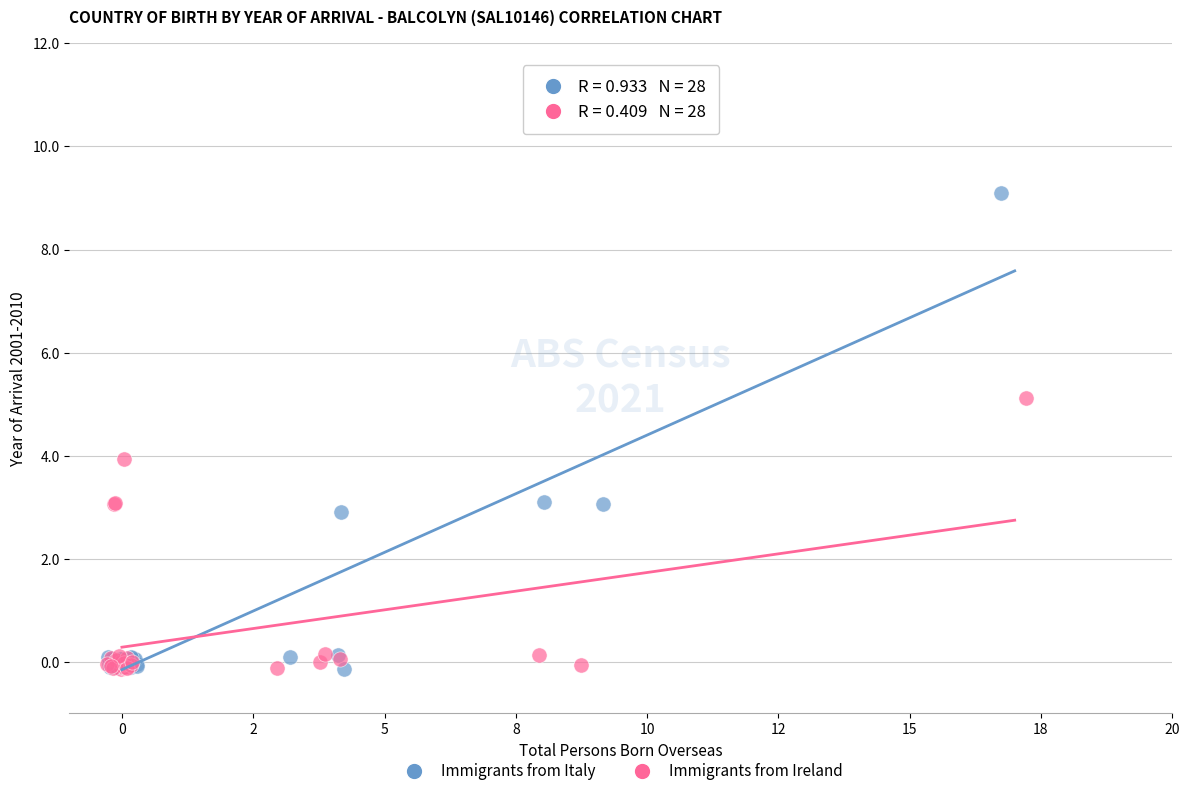

Which series has the largest Y range (max minus min)?

Immigrants from Italy